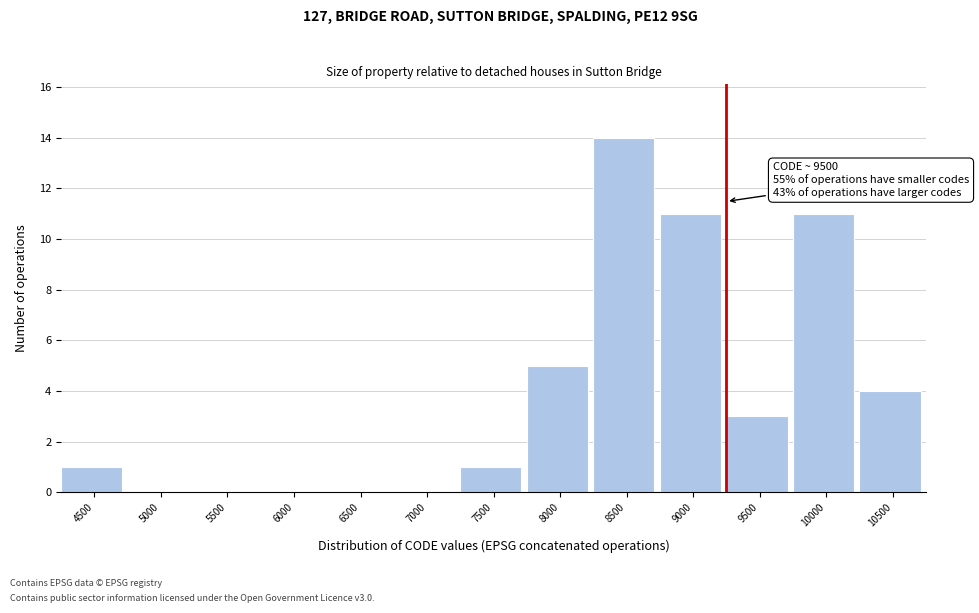

Reading left to right, list all the values displayed in this chart.

4500=1	5000=0	5500=0	6000=0	6500=0	7000=0	7500=1	8000=5	8500=14	9000=11	9500=3	10000=11	10500=4